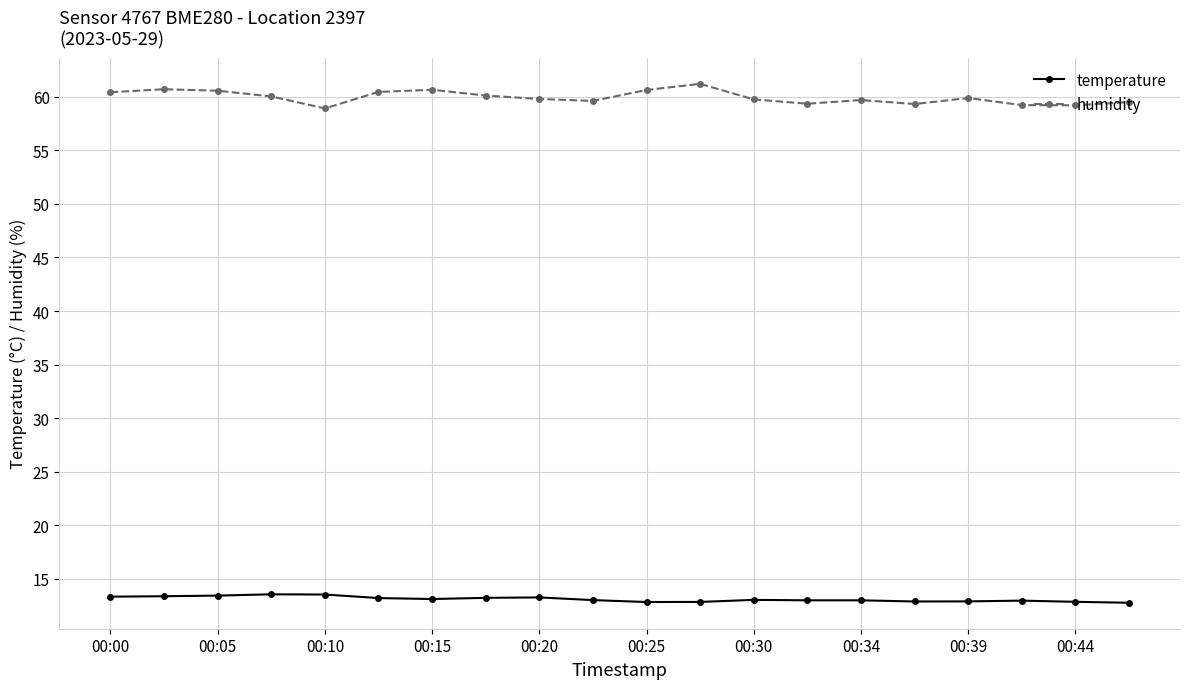

What are all the series names shown in the legend?

temperature, humidity